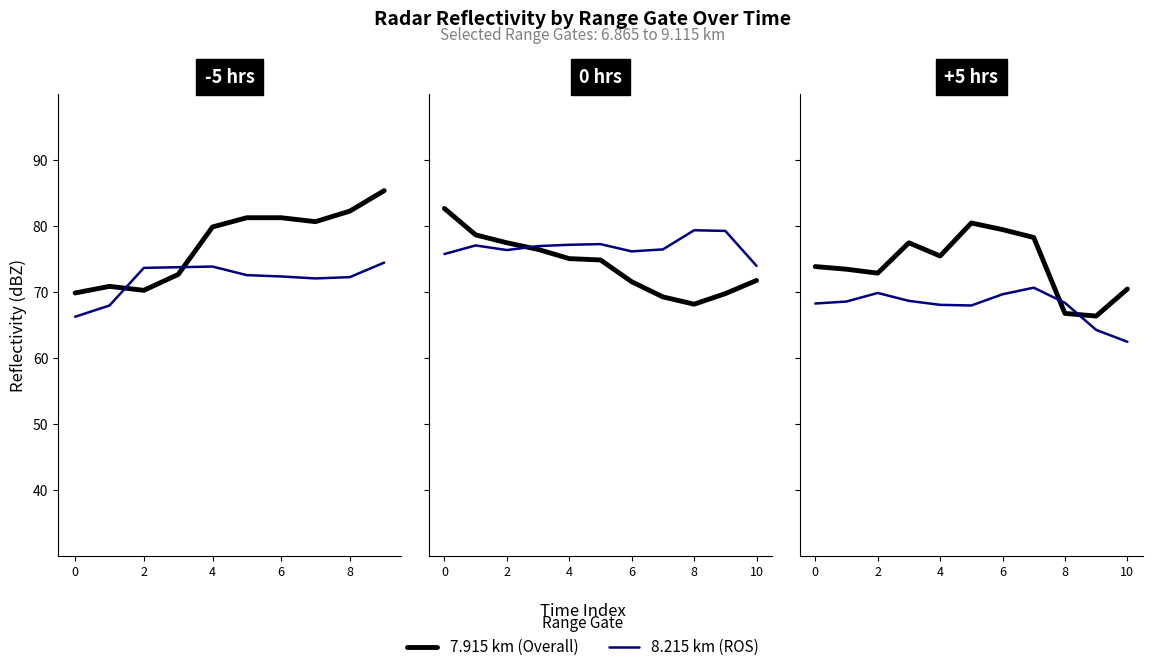

True or false: 7.915 km (Overall) and 8.215 km (ROS) cross at least once.

True